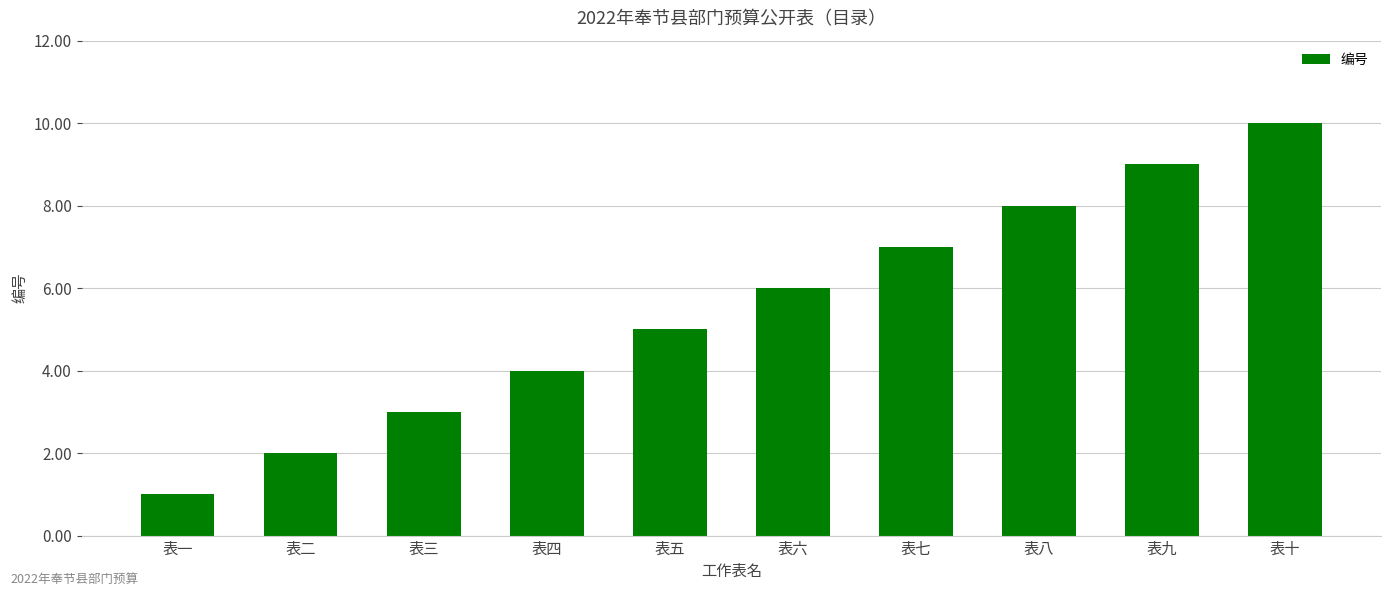

What is the greatest value displayed?

10